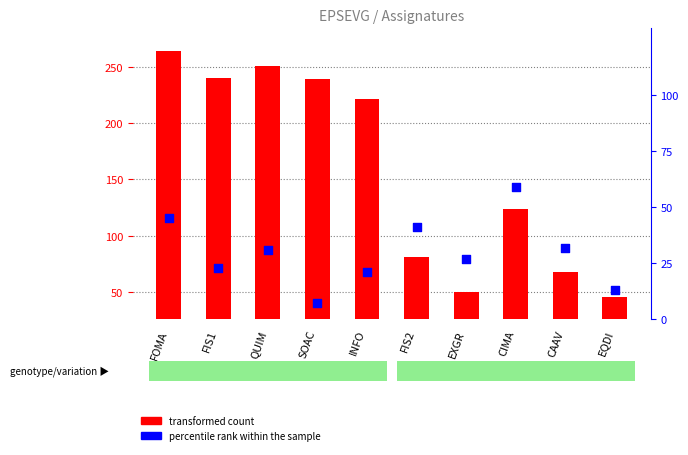

What are all the series names shown in the legend?

transformed count, percentile rank within the sample